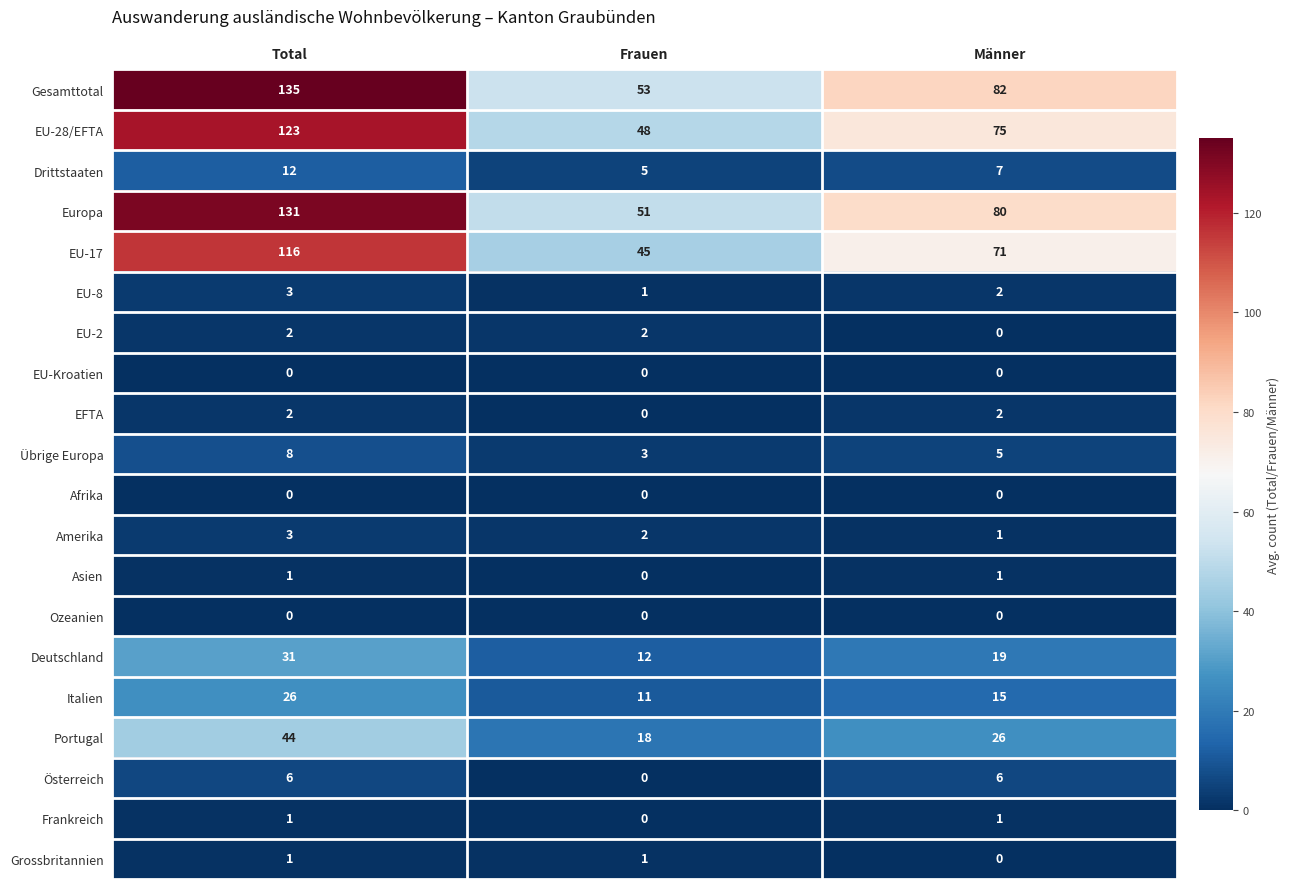

Which series changed the most between Total and Frauen?

Gesamttotal